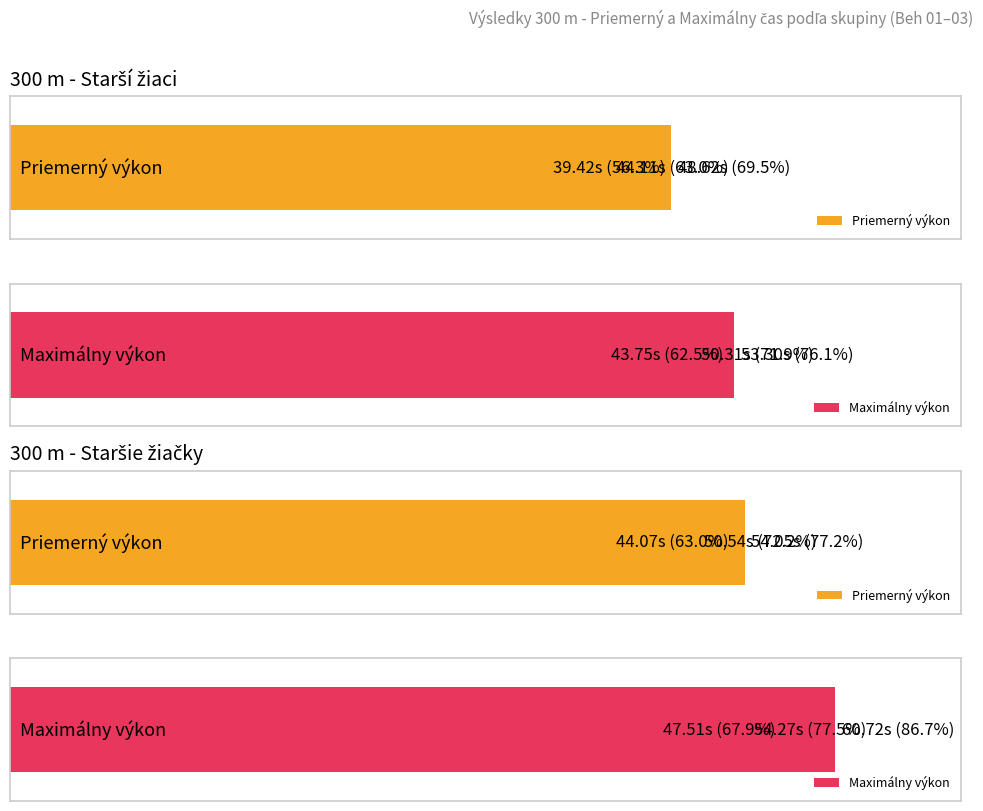

Count the number of categories in the chart.

3